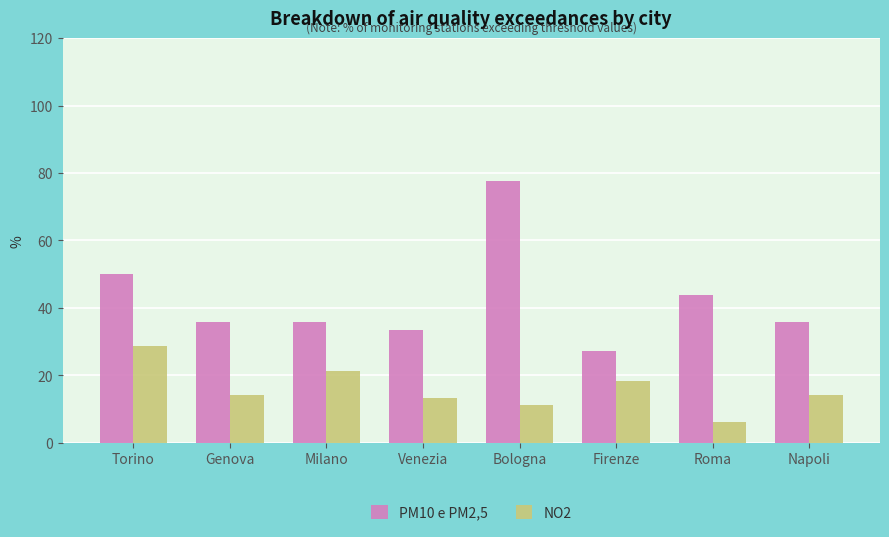

Is it true that PM10 e PM2,5 equals 17.6 at Firenze?

False